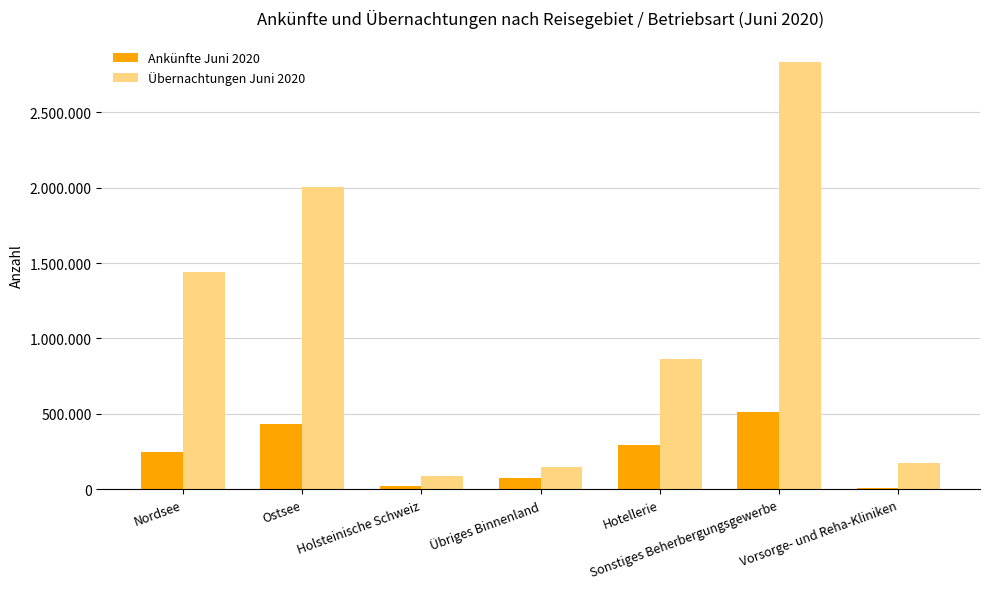

What is the value of the Ankünfte Juni 2020 bar at the 2nd from the left?

431814